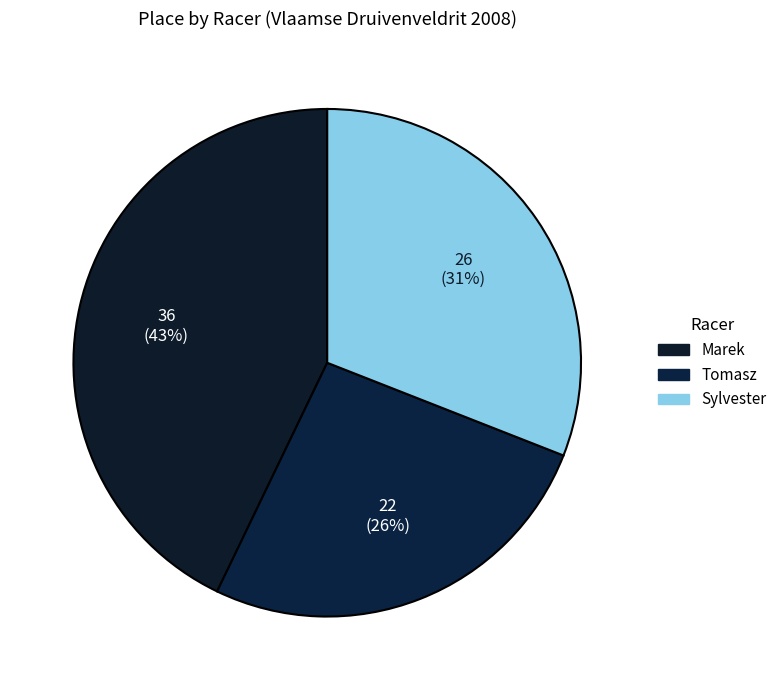

To the nearest percent, what is the average slice percentage?

33%